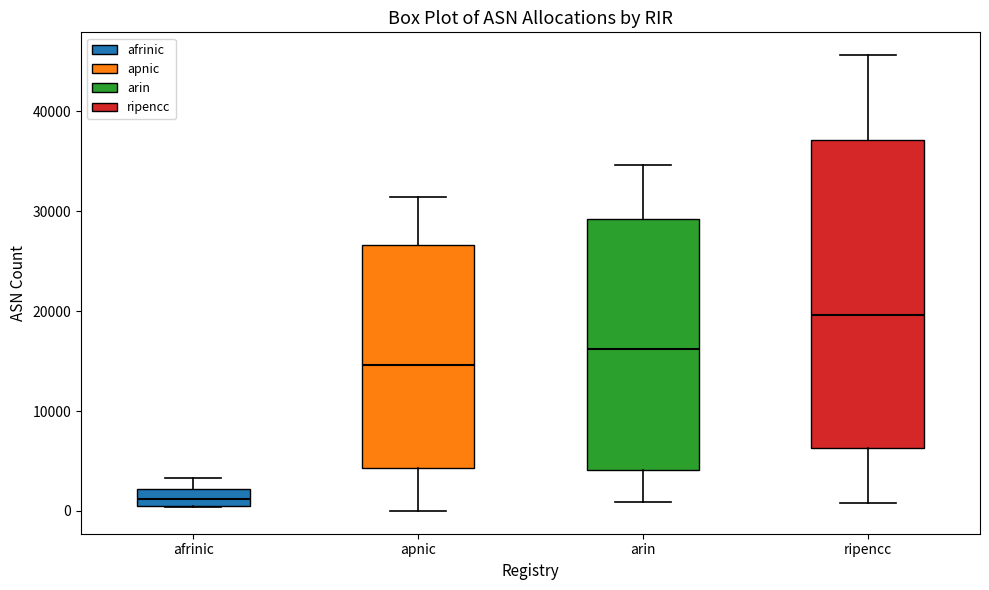

Which box's median line is the highest?

ripencc